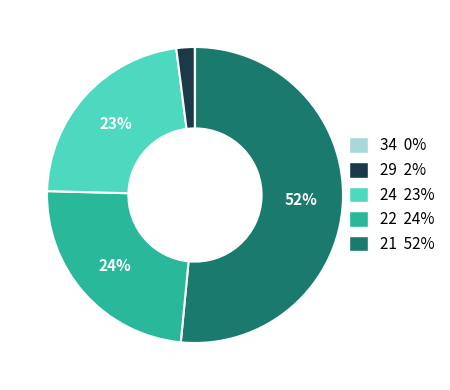

Does any single category account for the majority?

Yes